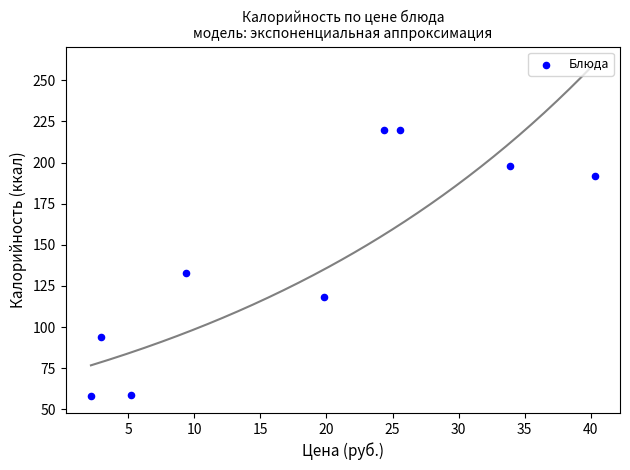

What is the range of Y values (max minus min)?

162.1